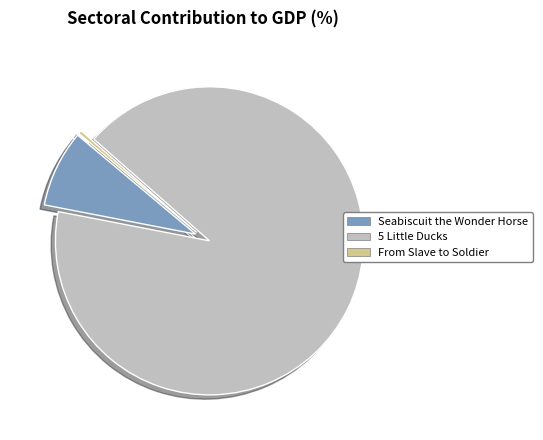

Is it true that From Slave to Soldier is 7% of the pie?

False